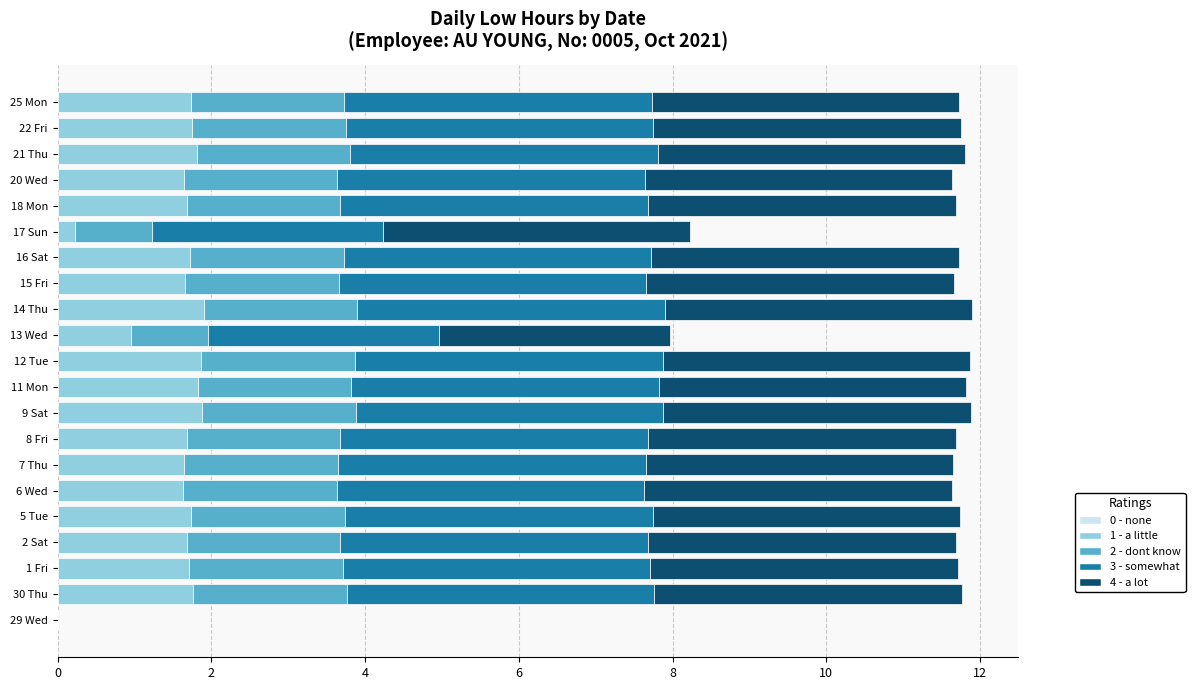

What is the maximum value for 1 - a little?

1.9